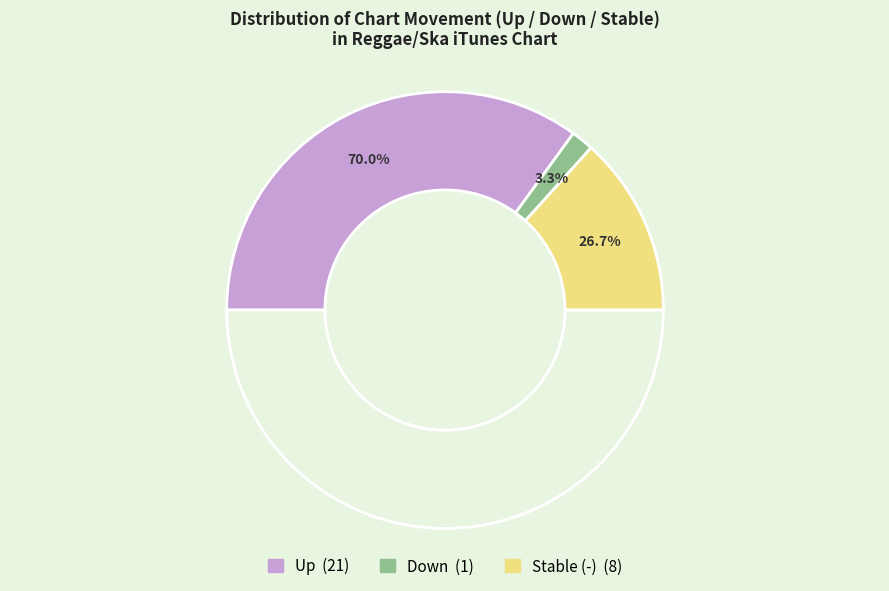

Which has a higher value, down or -?

-